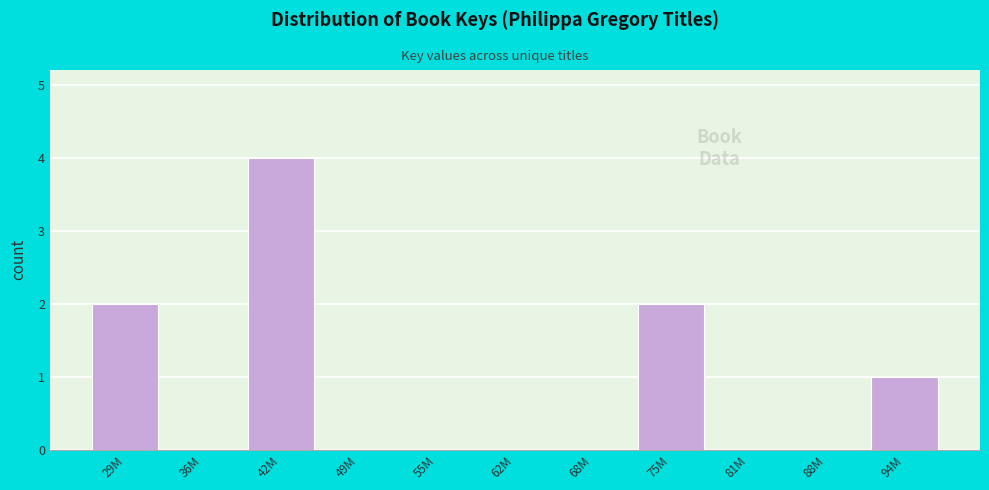

Reading left to right, transcribe all the data shown in this chart.

29M=2	36M=0	42M=4	49M=0	55M=0	62M=0	68M=0	75M=2	81M=0	88M=0	94M=1